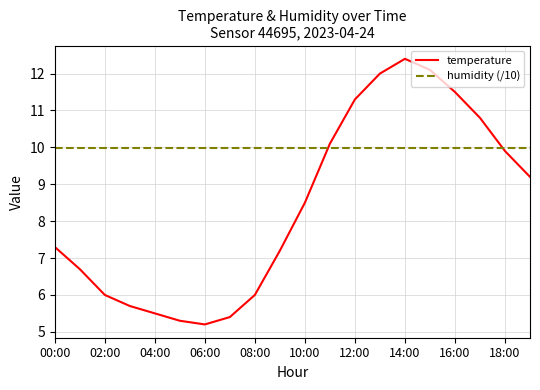

After their last crossing, which series has the higher values: humidity (/10) or temperature?

humidity (/10)